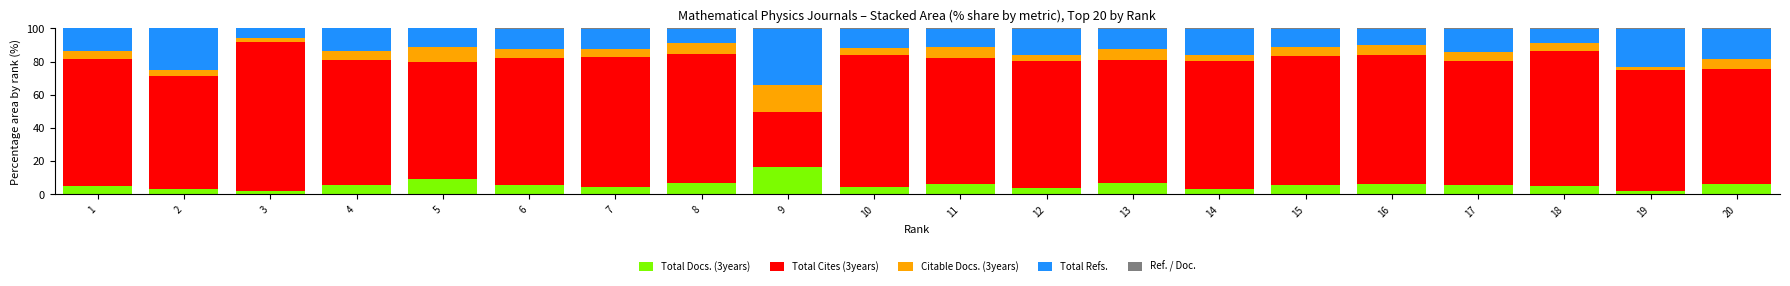

True or false: Total Docs. (3years) has a value of 5.4 at 4.

True